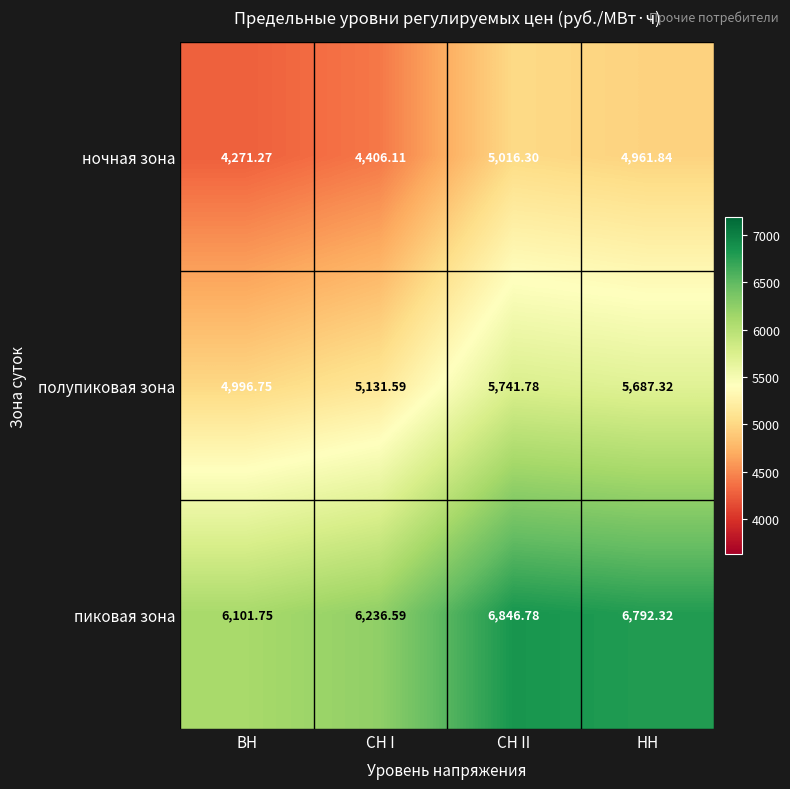

Rank the series at СН I from highest to lowest value.

пиковая зона, полупиковая зона, ночная зона